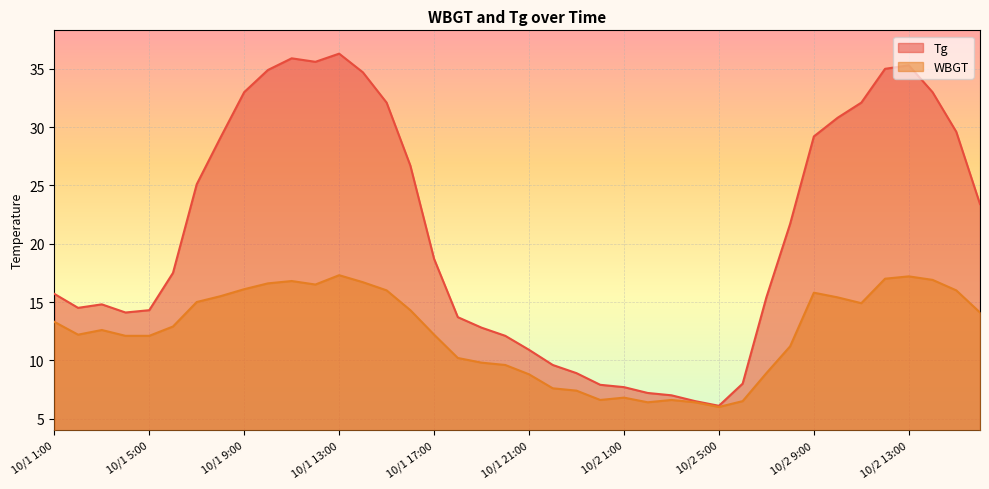

At which category does the chart reach its minimum across all series?

10/2 5:00